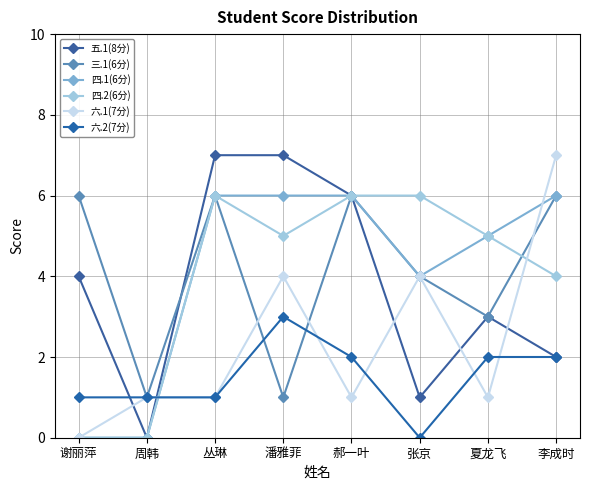

Which series has the largest range (max minus min)?

五.1(8分)